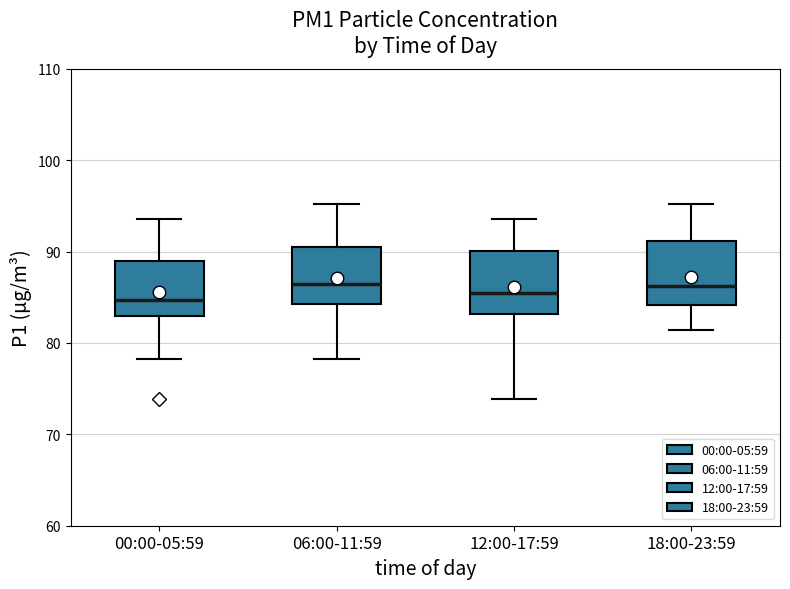

Reading left to right, transcribe this box plot: for each box, give where its median line is, the range the box spans, and where its two whiskers end, as read against the y-axis. The values are not printed on the chart, so give them approximately, as read against the axis.

00:00-05:59: median 85, box 83 to 89, whiskers 78 to 94
06:00-11:59: median 86, box 84 to 91, whiskers 78 to 95
12:00-17:59: median 85, box 83 to 90, whiskers 74 to 94
18:00-23:59: median 86, box 84 to 91, whiskers 81 to 95